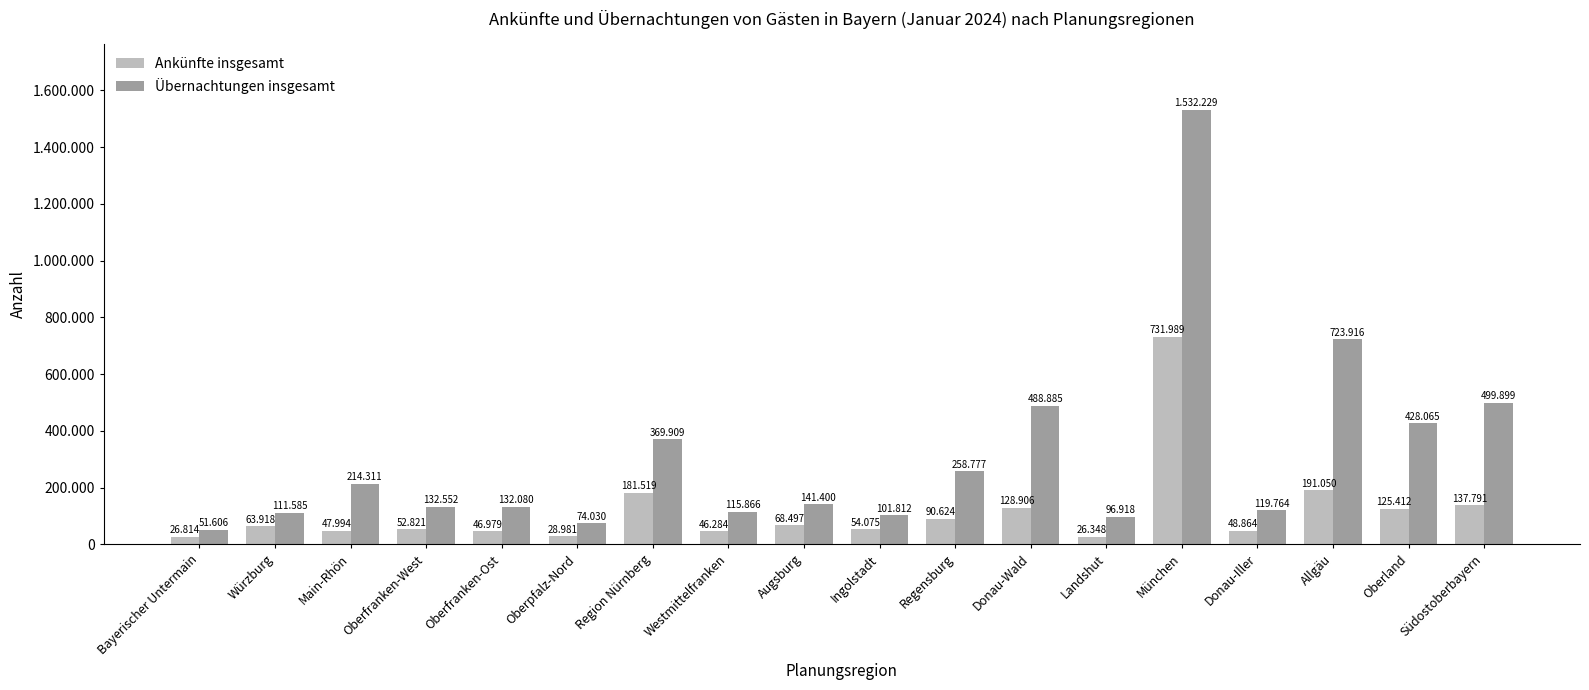

Does the chart contain any negative values?

No